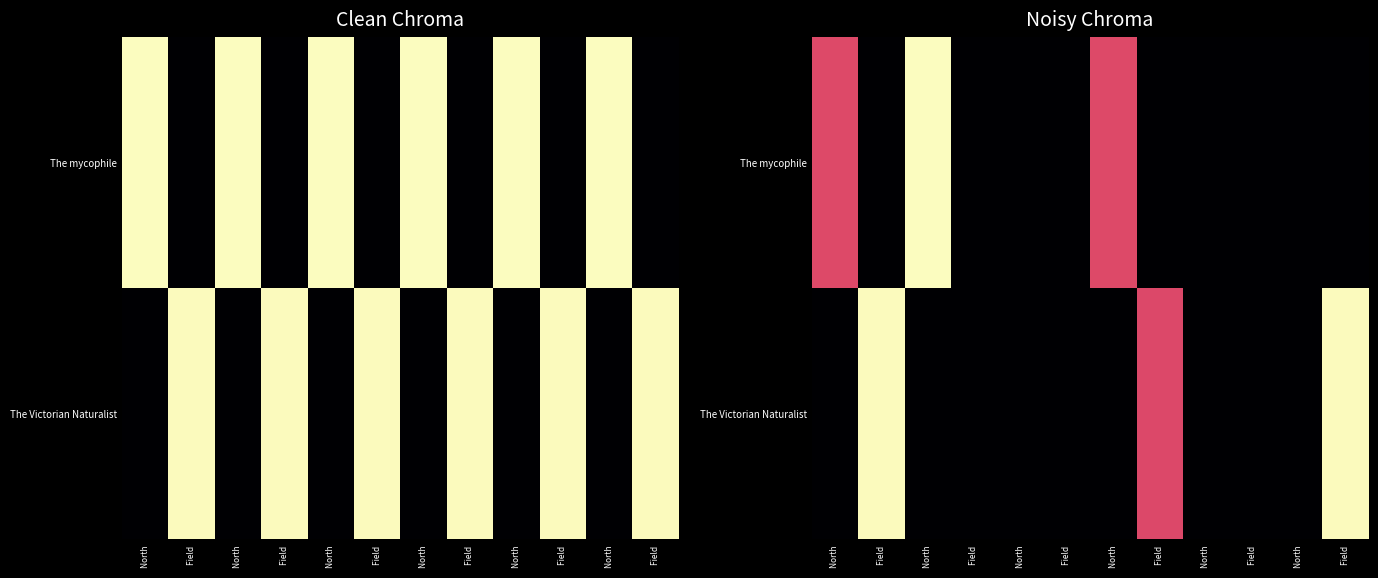

What is the difference between the The Victorian Naturalist values at Field and North?

1.0